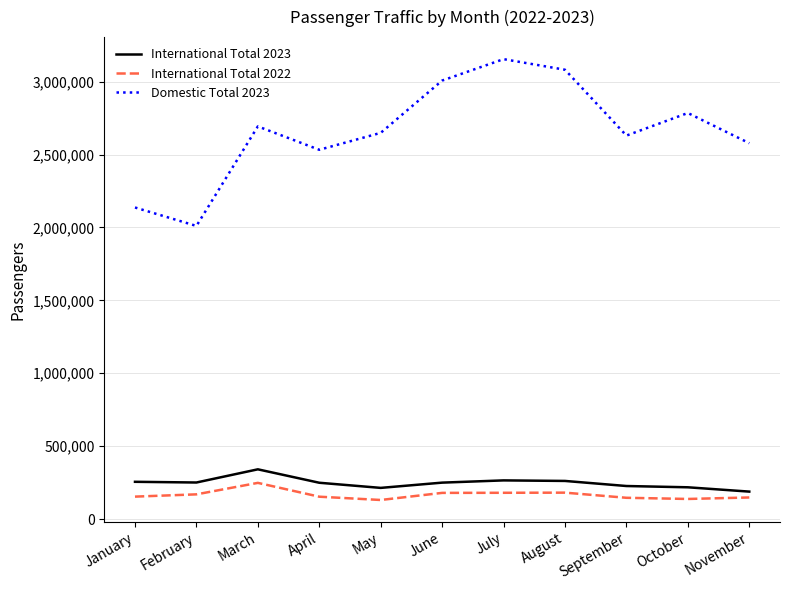

Which series changed the most between March and September?

International Total 2023